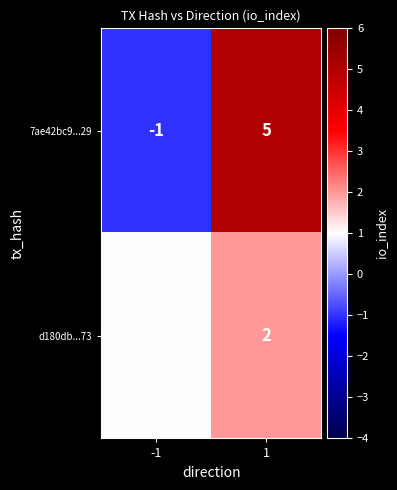

Reading left to right, extract all data points from this chart.

7ae42bc9...29: -1=-1	1=5
d180db...73: -1=1	1=2